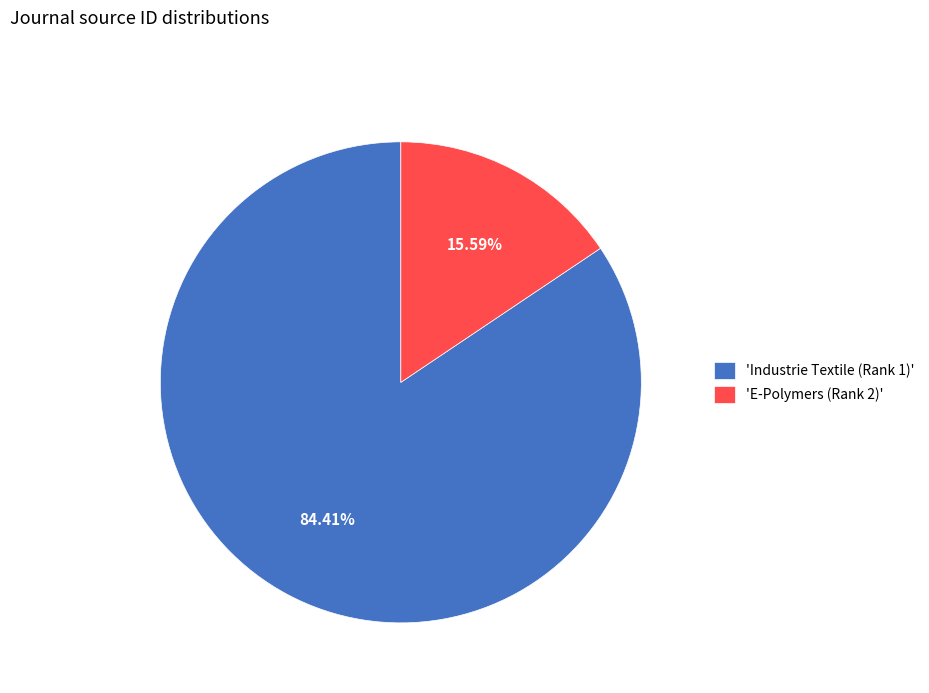

To the nearest percent, what is the average slice percentage?

50%